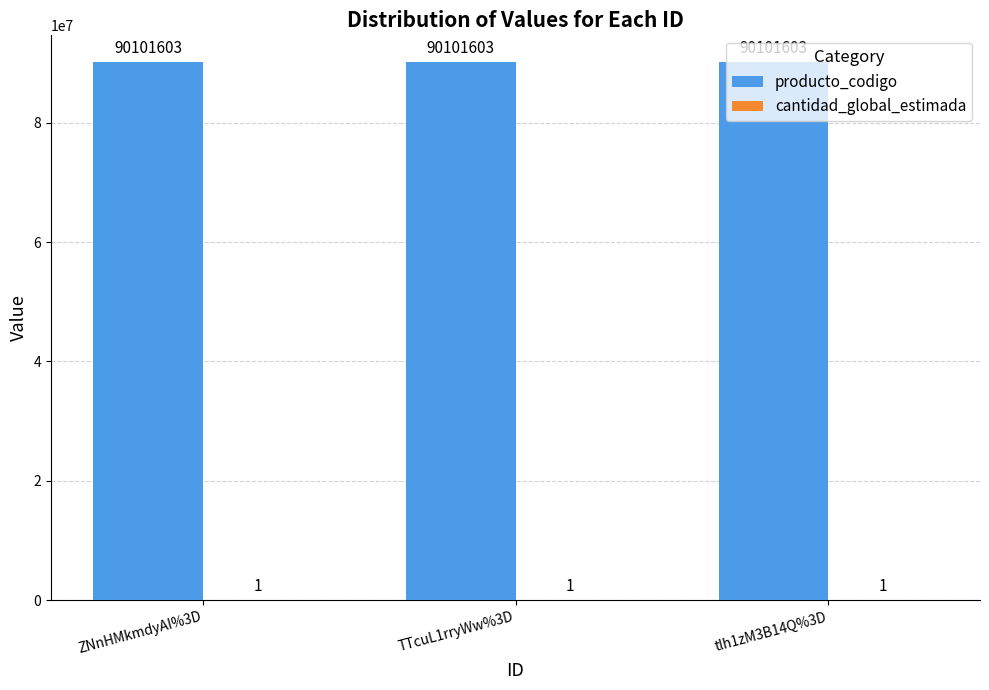

How many groups of bars are there?

3